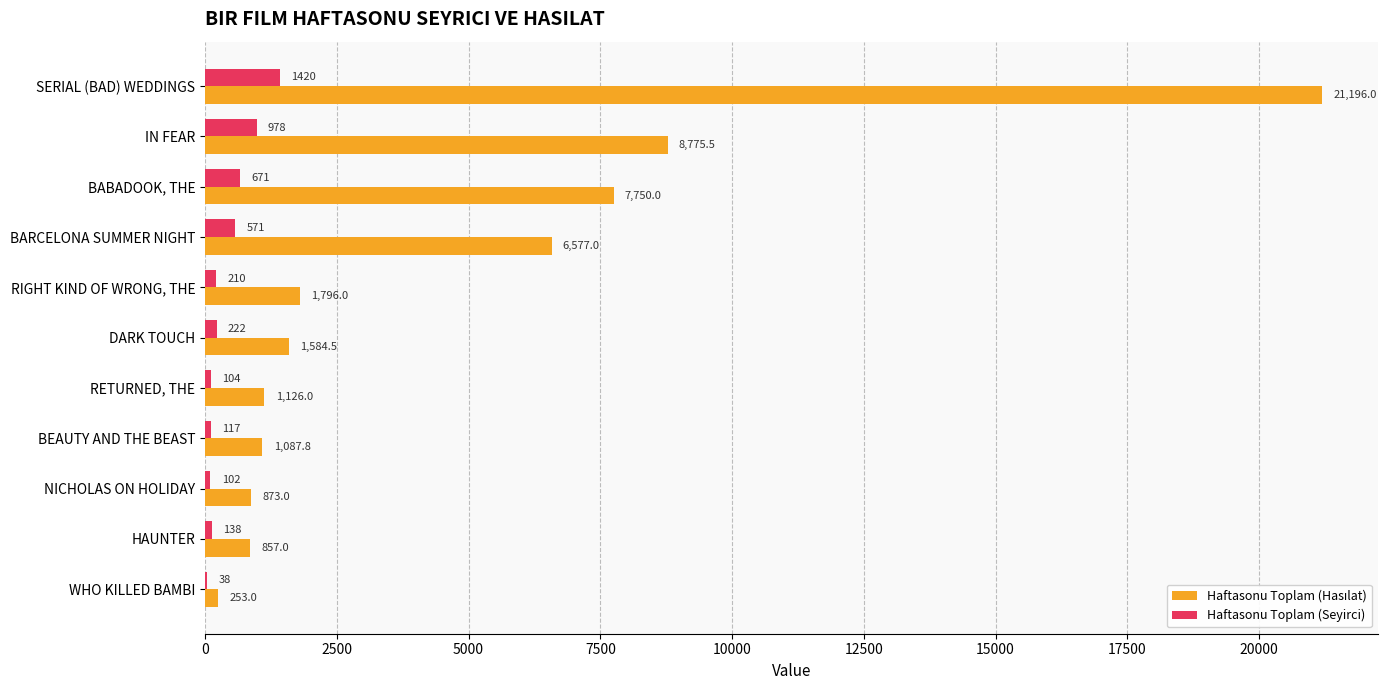

What is the sum of all Haftasonu Toplam (Seyirci) values?

4571.0